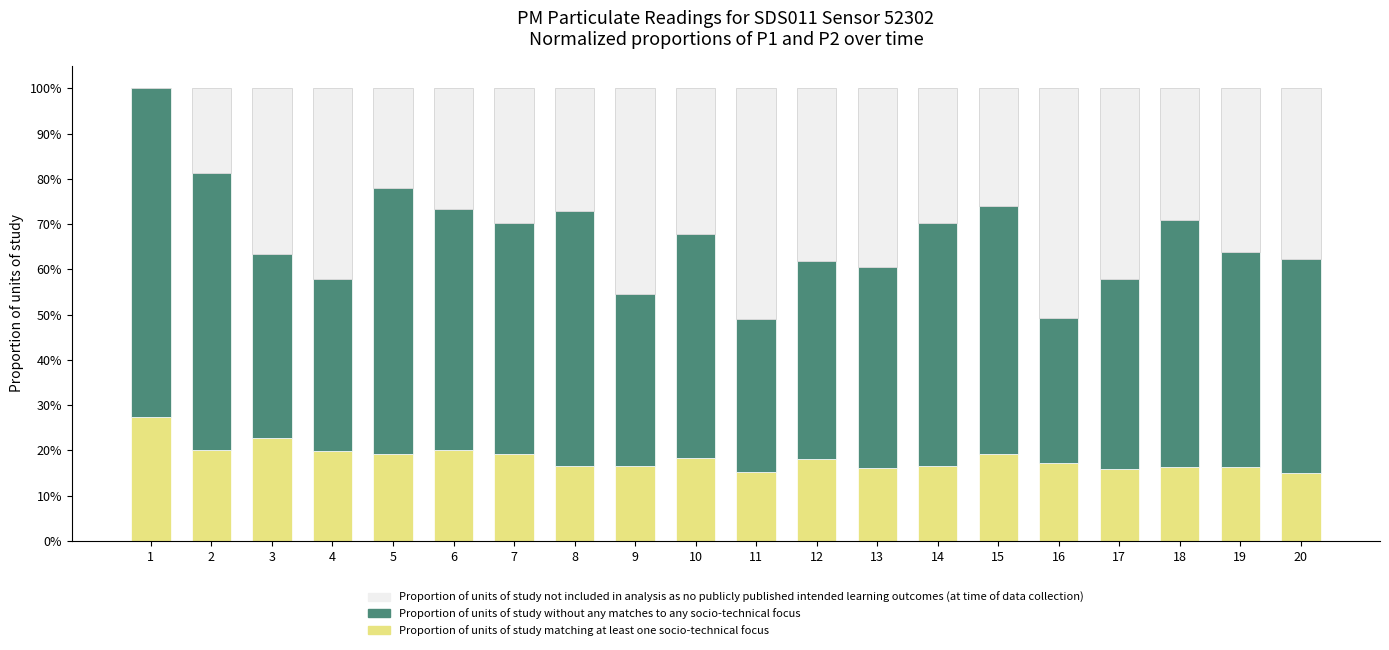

Which series has the largest range (max minus min)?

Proportion of units of study not included in analysis as no publicly published intended learning outcomes (at time of data collection)